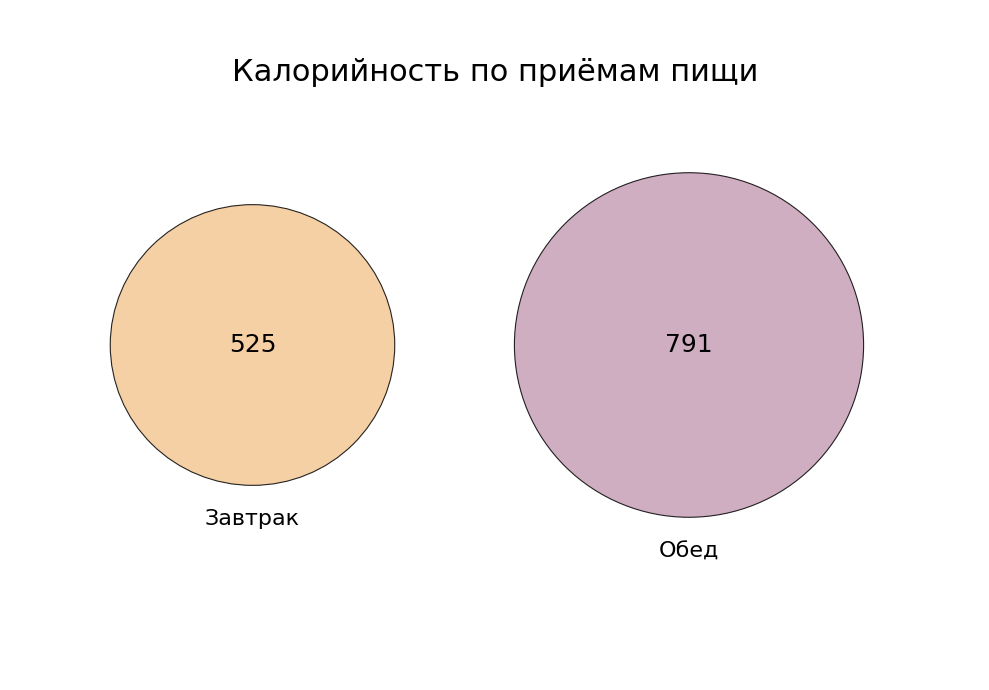

Rank the categories by value from highest to lowest.

Обед, Завтрак